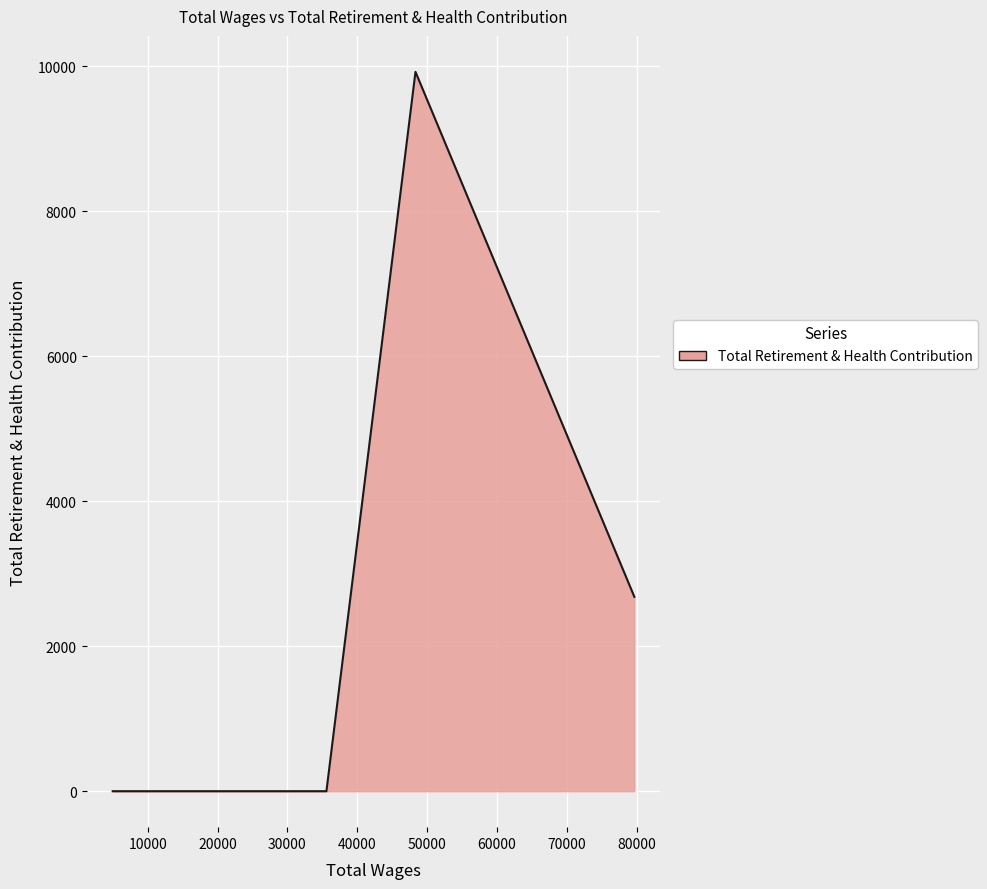

The value at 79663.0 is 638. True or false?

False